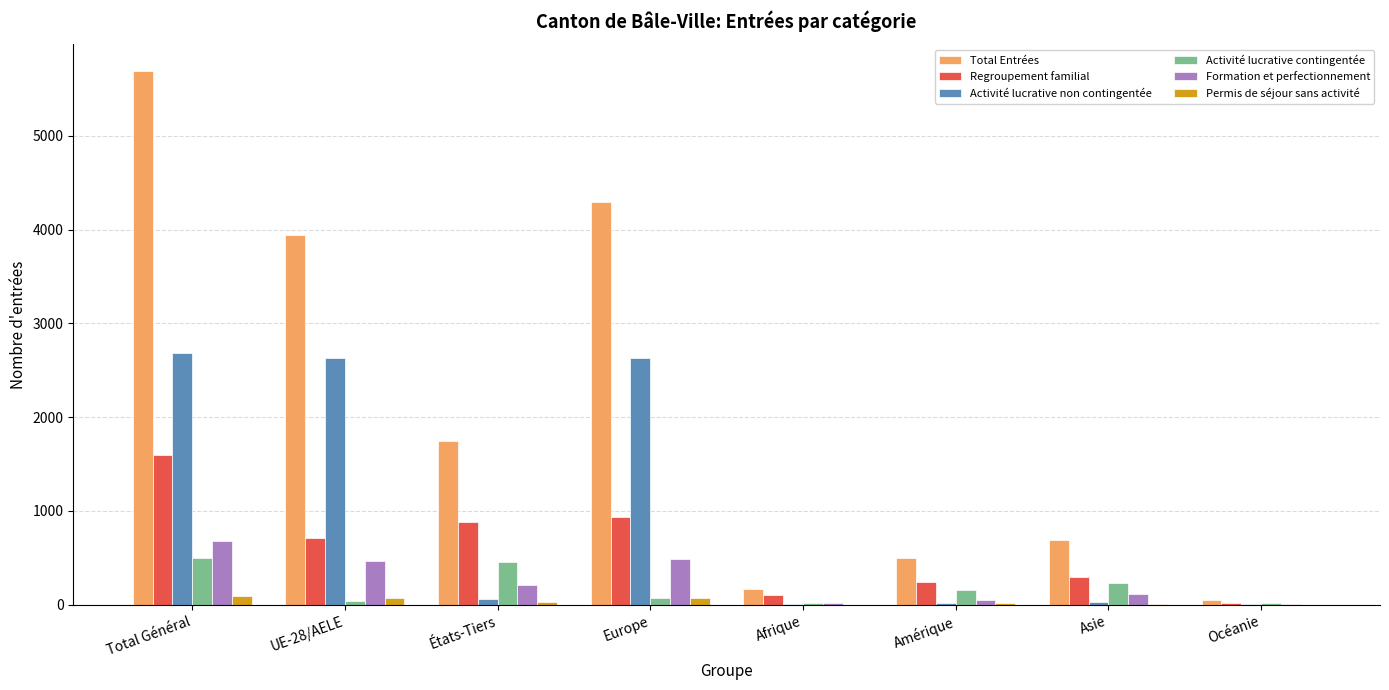

What is the spread (max minus min) of values at Total Général?

5593